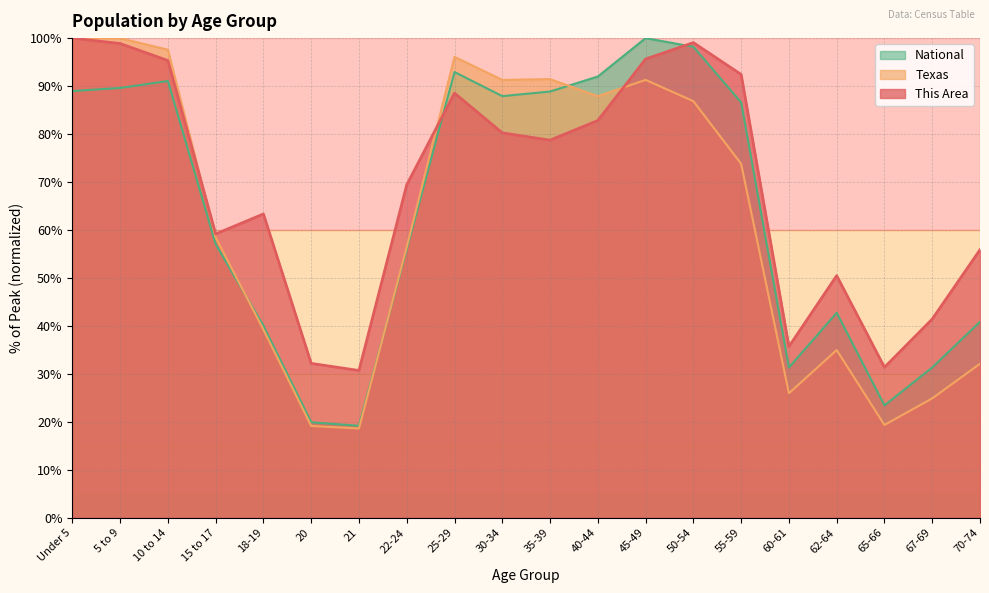

What is the spread (max minus min) of values at 22-24?

13.4